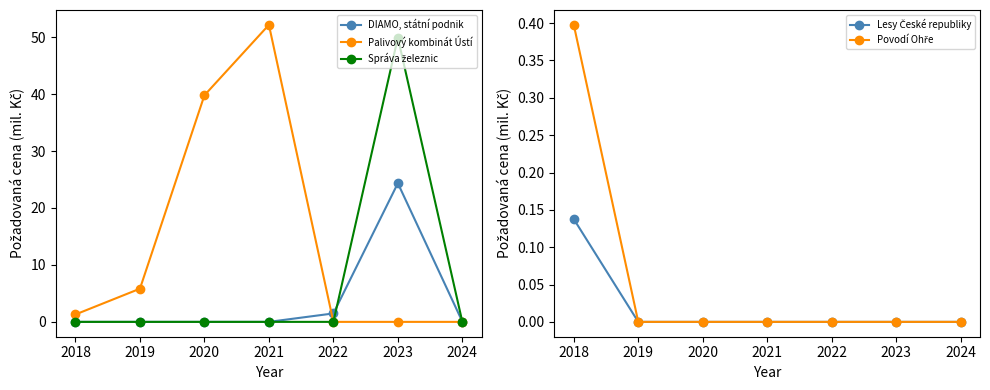

How many series are shown in this chart?

5